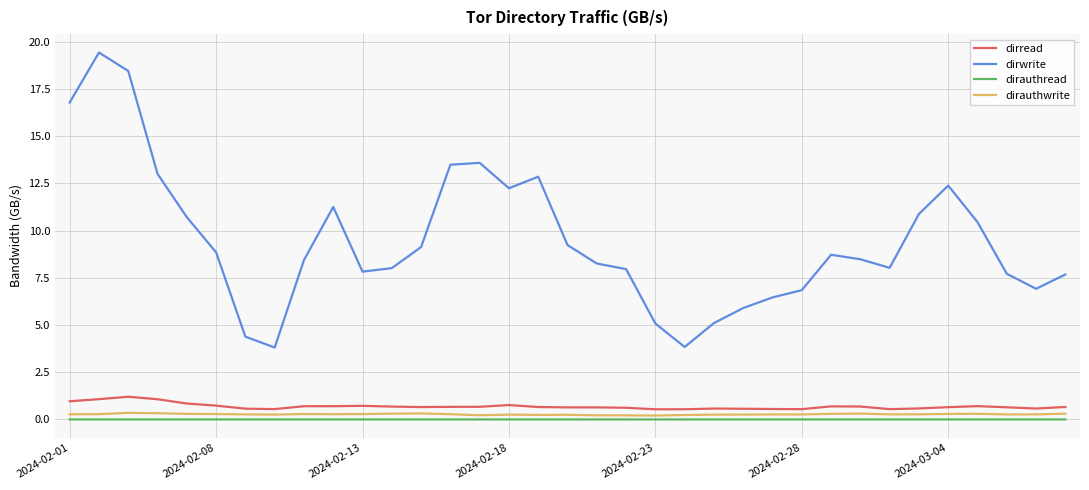

Which series has the widest spread of values?

dirwrite